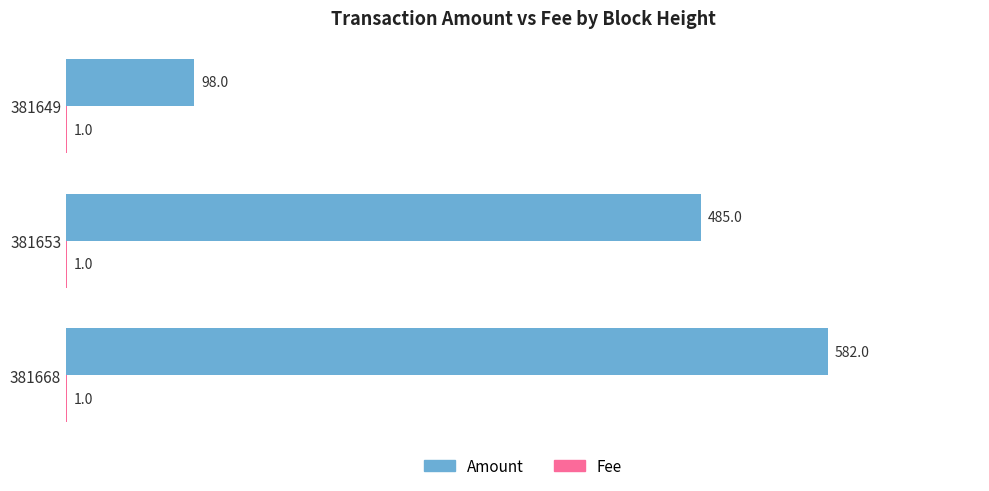

What is the sum of the Amount values at 381653 and 381668?

1067